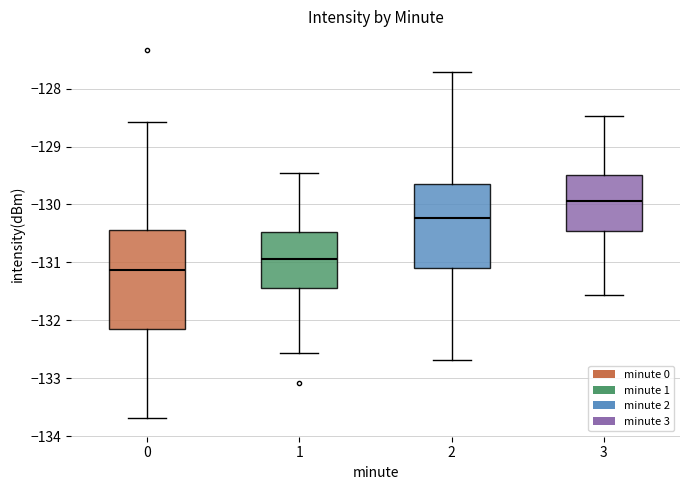

Which box is the tallest, from its lower edge to its upper edge?

0